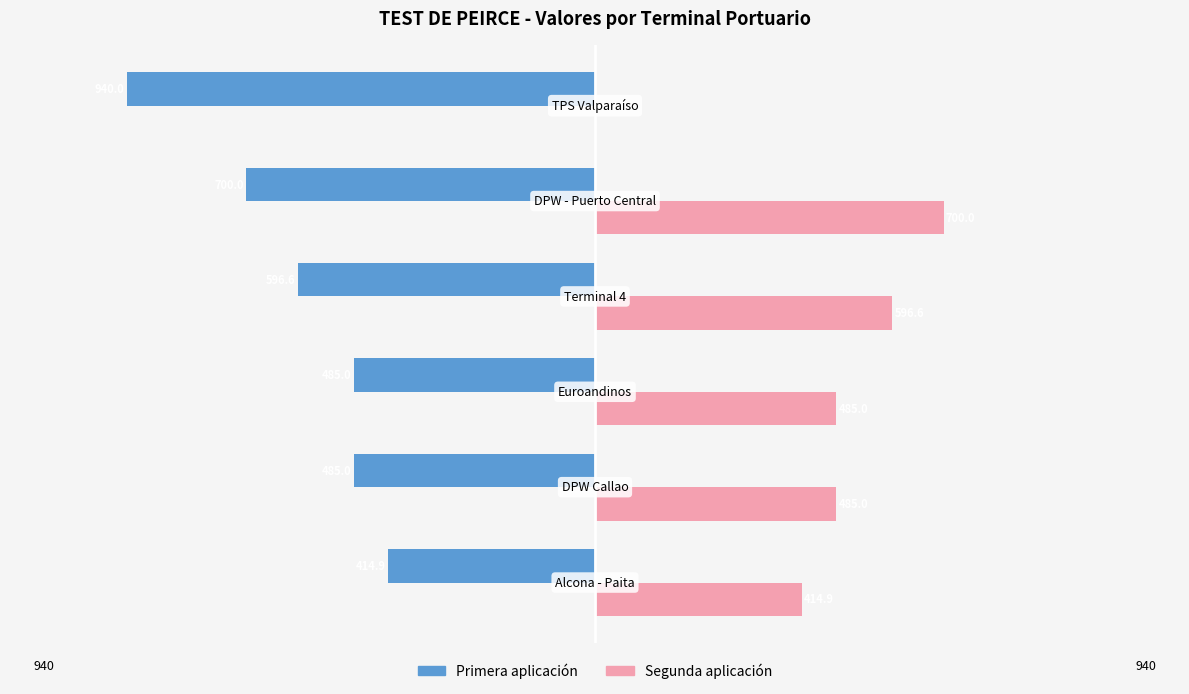

How many Primera aplicación values are between -700 and -485?

4